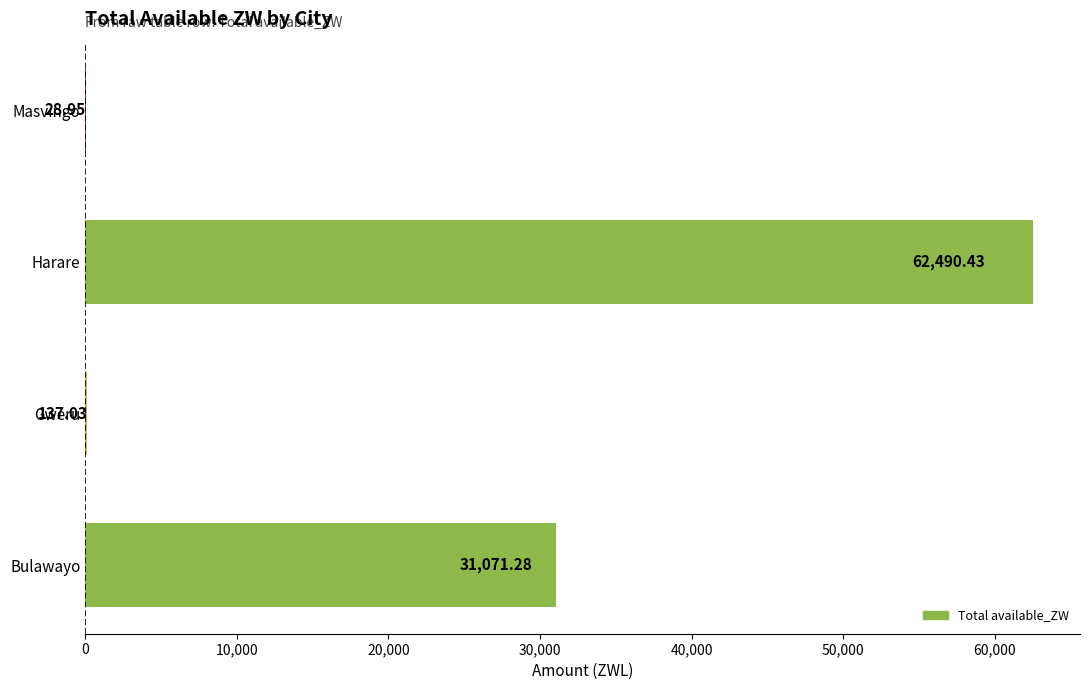

Which category has the highest value across all series?

Harare